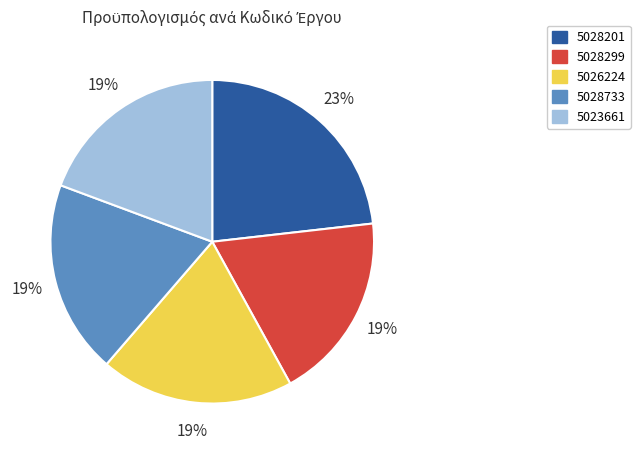

To the nearest percent, what percentage of the pie is 5028201?

23%